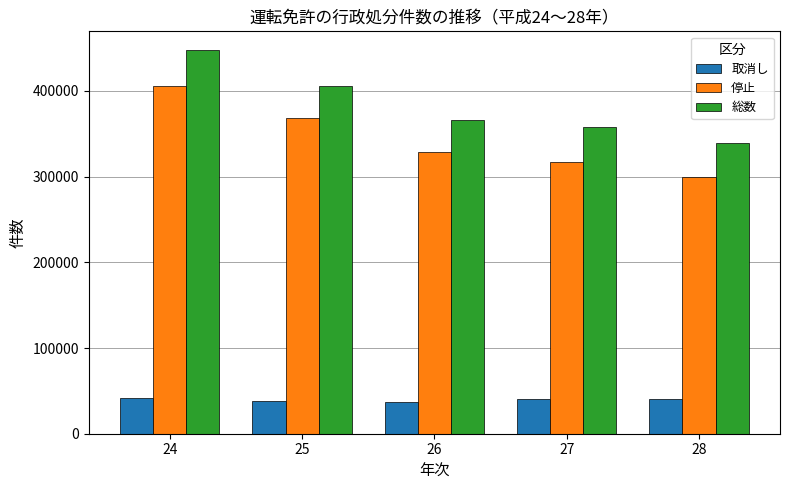

What is the minimum value shown in the chart?

37577